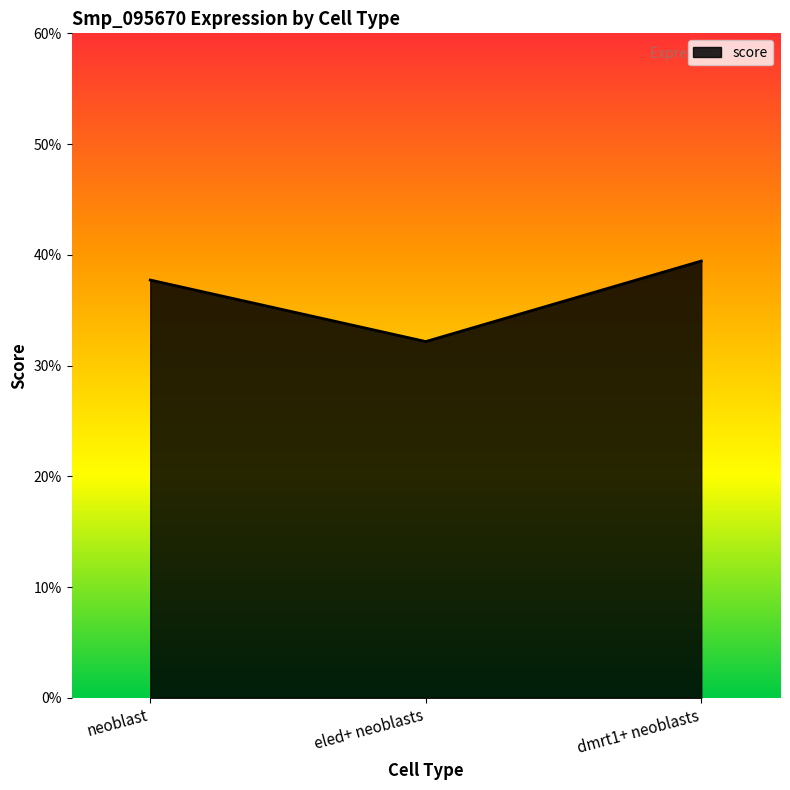

Does the chart have visible grid lines?

No